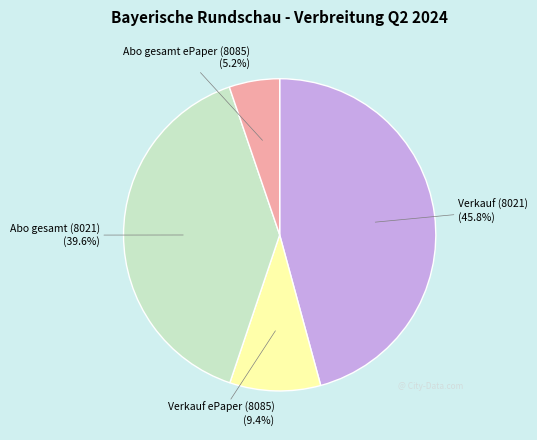

How many slices are in this pie chart?

4